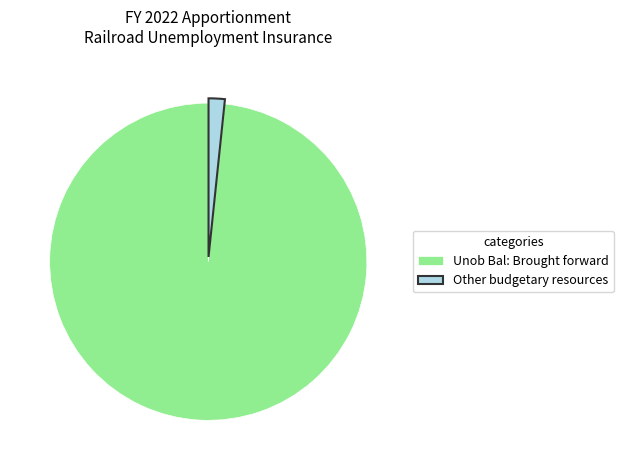

Which has a higher value, Unob Bal: Brought forward or Other budgetary resources?

Unob Bal: Brought forward